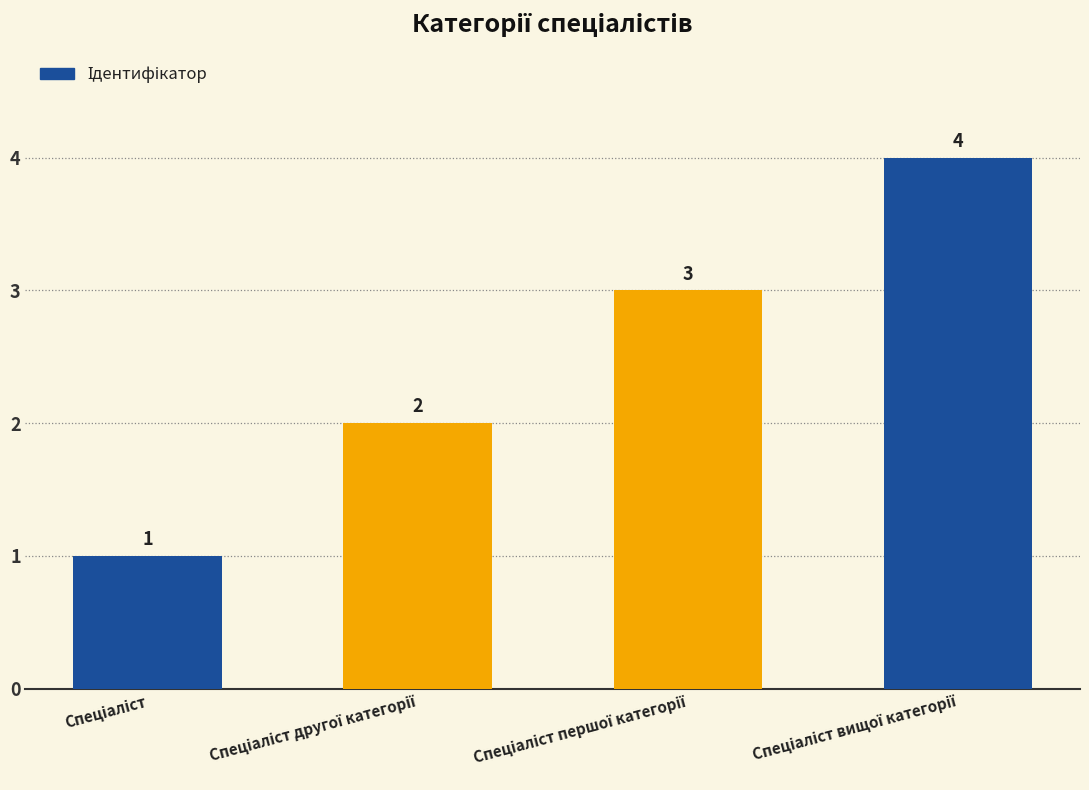

How many series are shown in this chart?

1